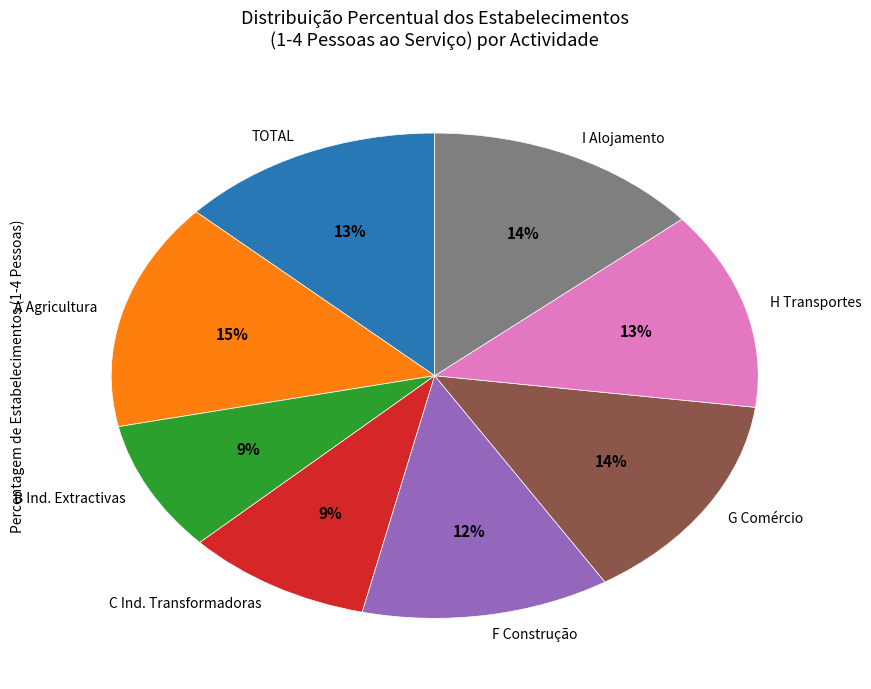

To the nearest percent, what is the difference between the largest and smallest slice percentages?

6%